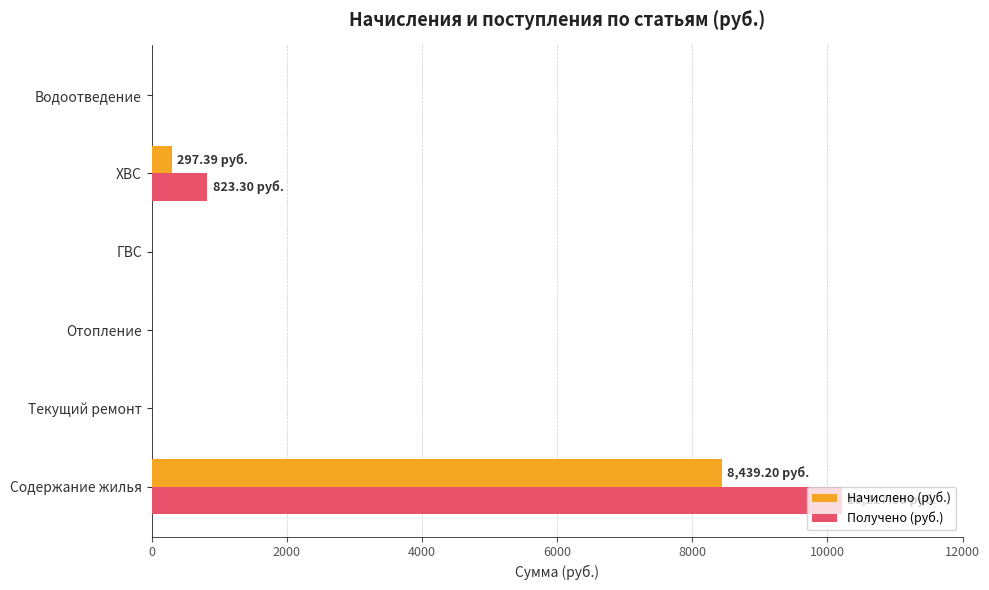

At which category does the chart reach its peak across all series?

Содержание жилья